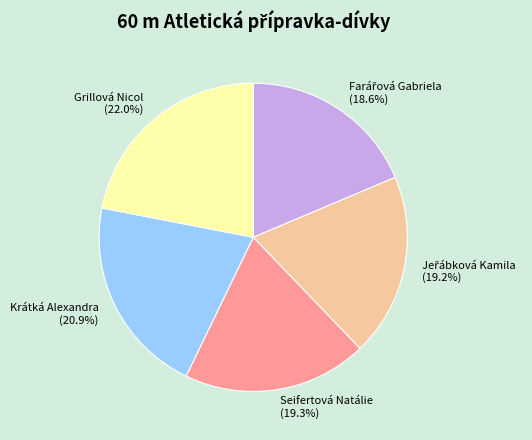

Which slice is the largest?

Grillová Nicol